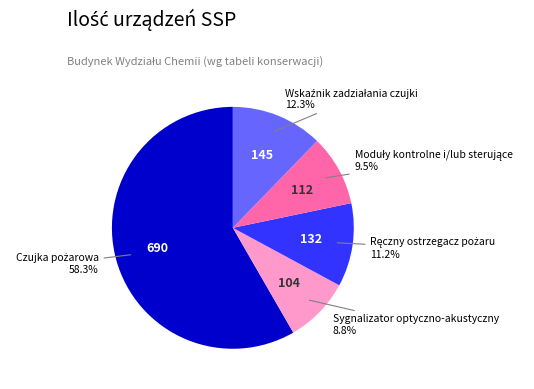

Is there any slice that represents more than half of the pie?

Yes